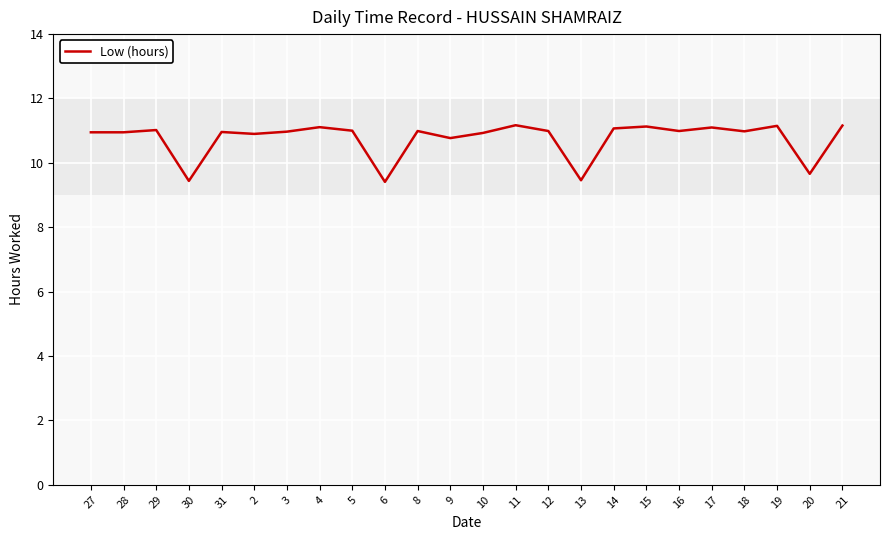

What position from the left is 8?

11